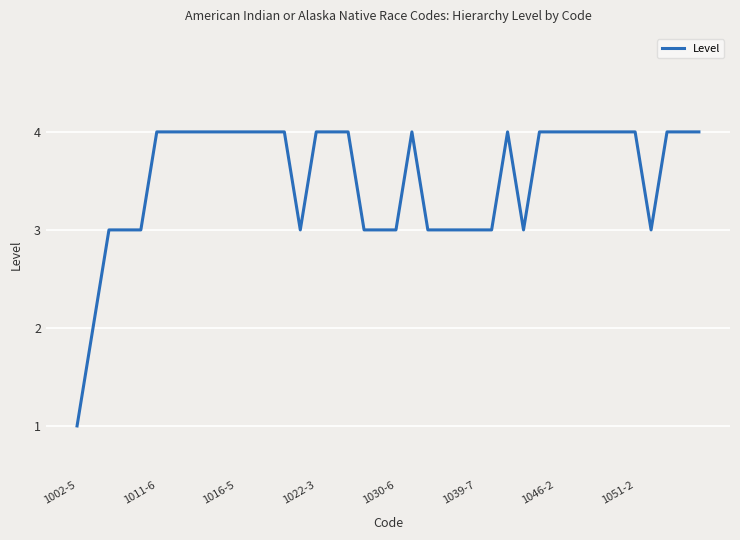

What is the difference between the maximum and second lowest values?

2